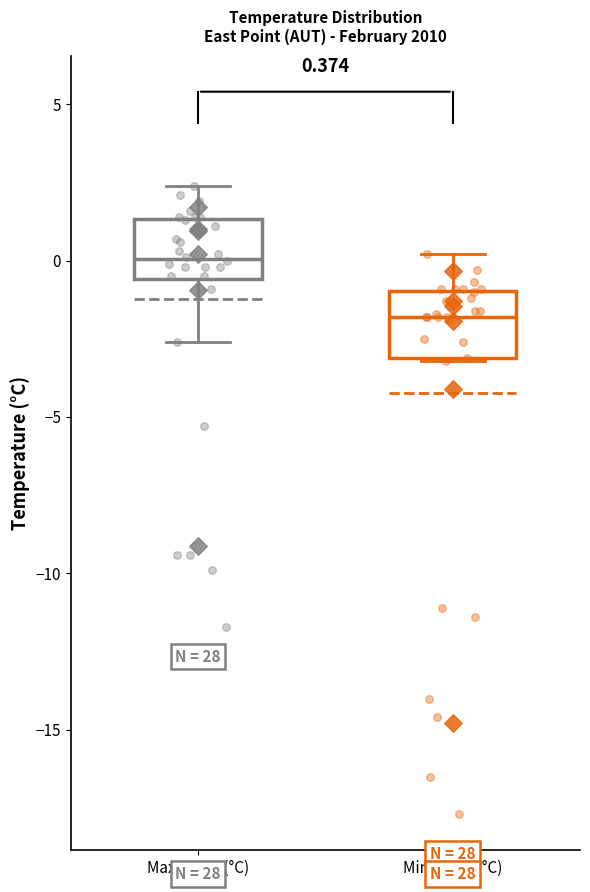

Which box has the lowest median line?

Min Temp (°C)